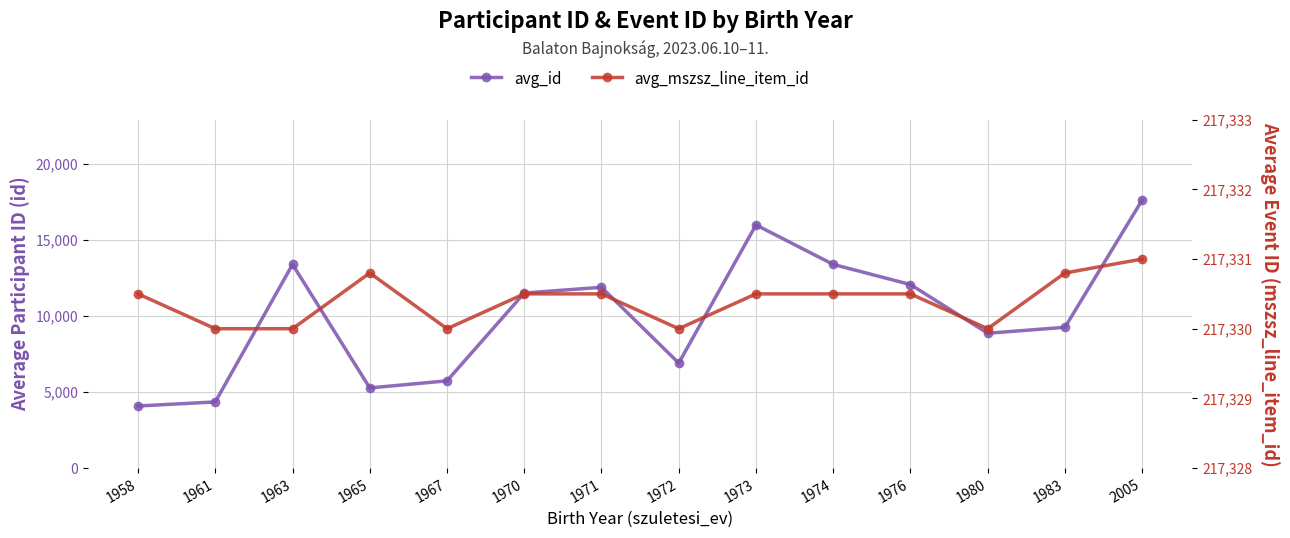

What is the lowest value of the avg_id series?

4079.0